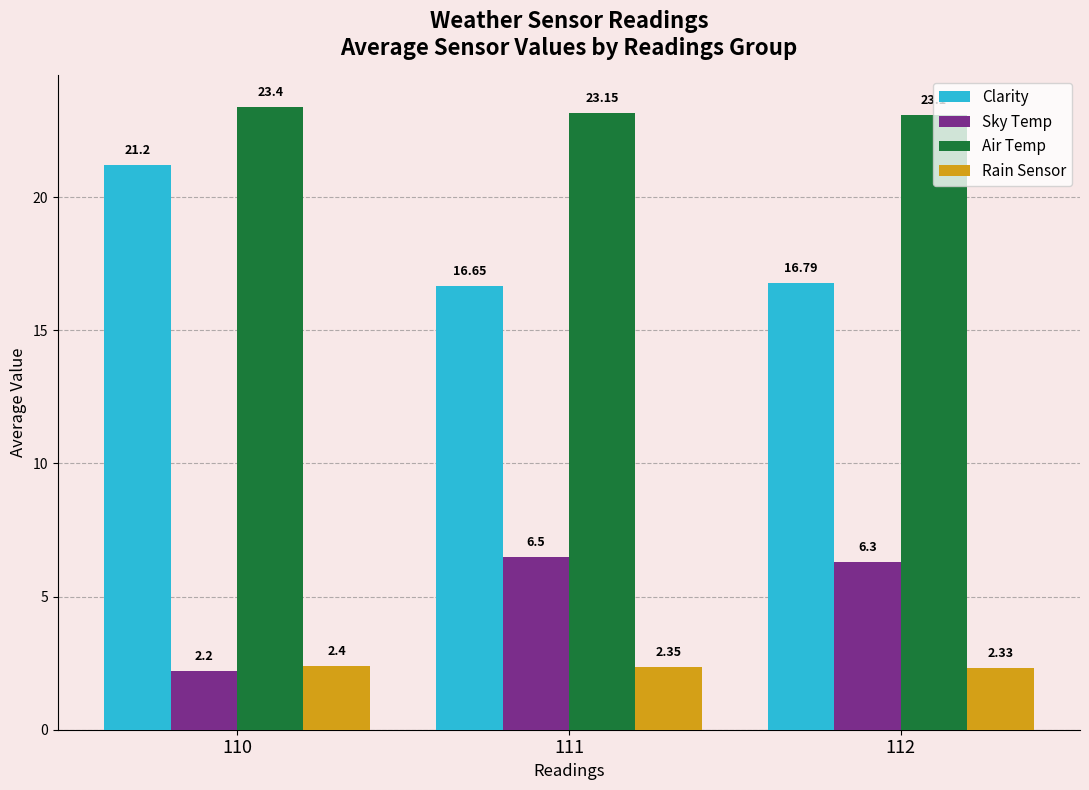

Is it true that Clarity equals 21.2 at 110?

True